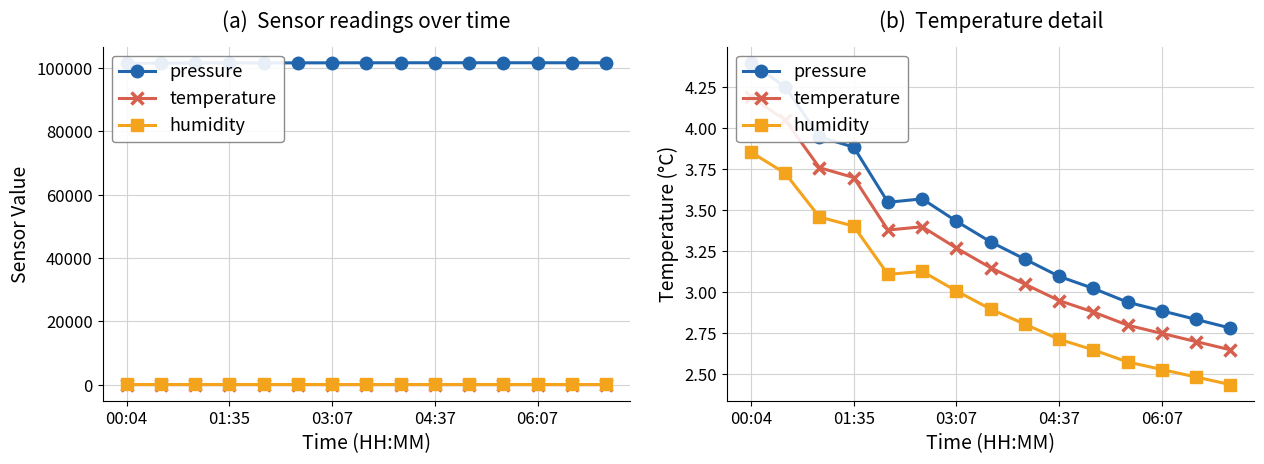

What is the lowest value of the pressure series?

2.8